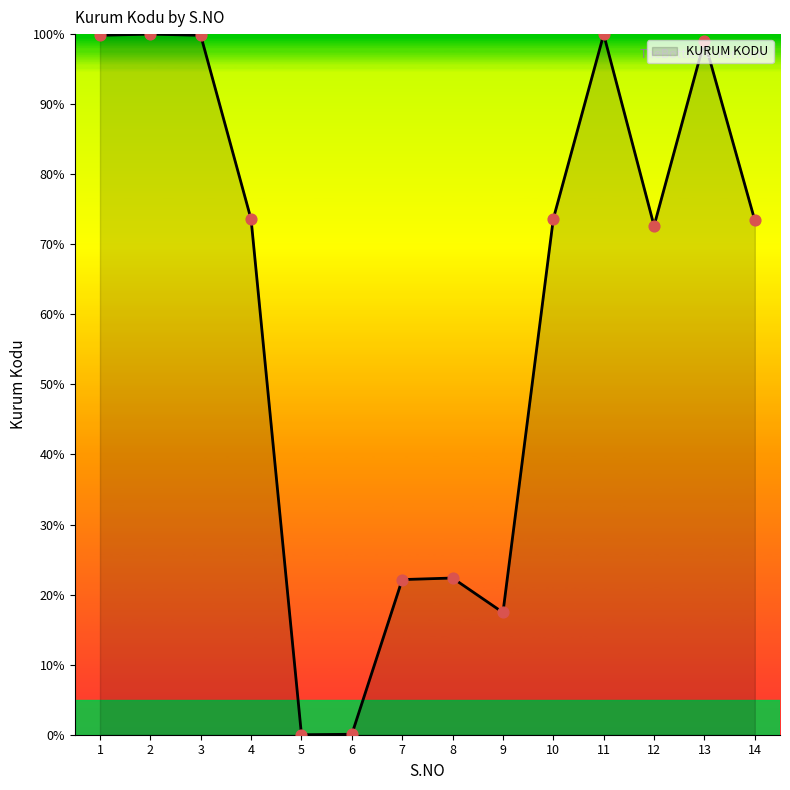

Approximately how many times larger is the value at 8 compared to 12?

0.3